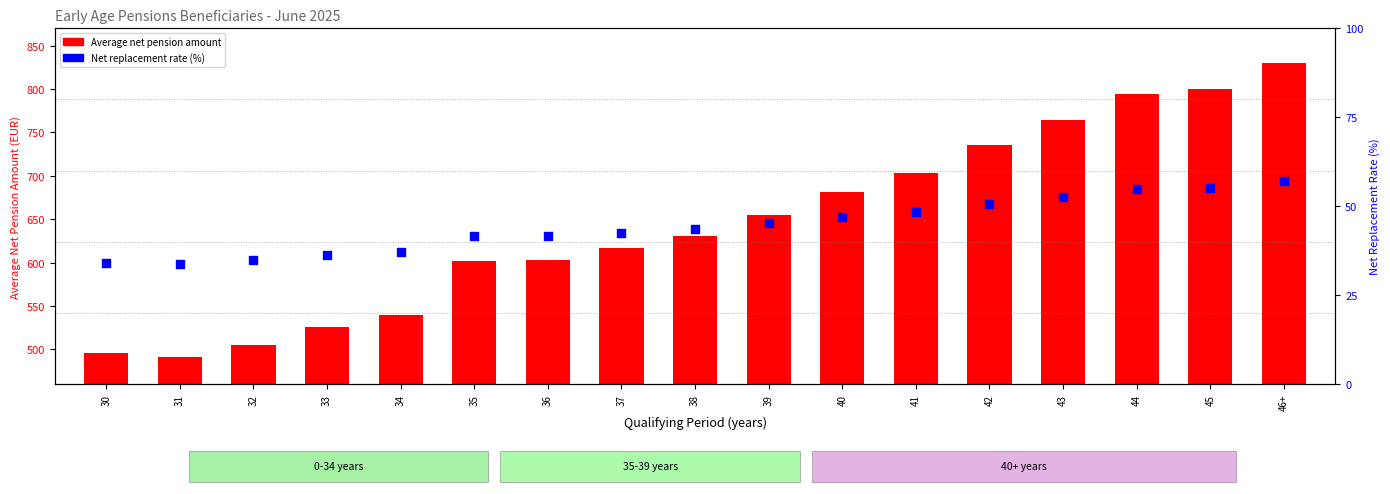

What is the total value across all series at 46+?

887.0